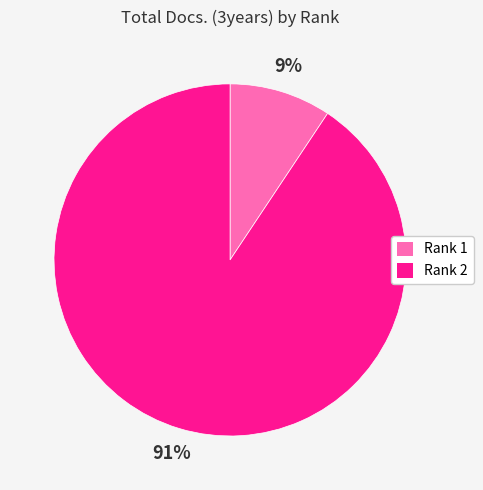

Count the number of slices in the pie.

2